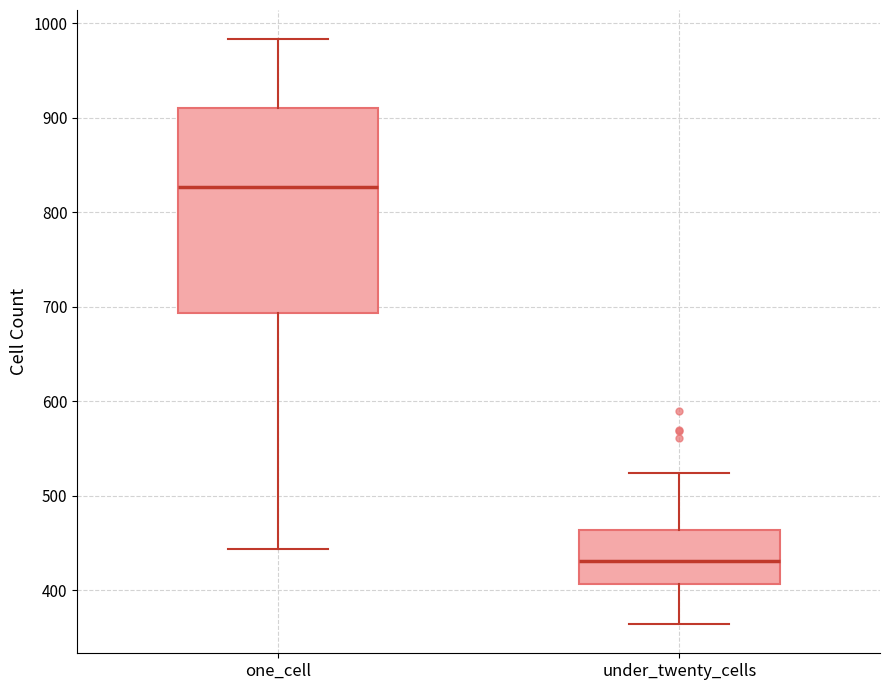

Which box is the tallest, from its lower edge to its upper edge?

one_cell